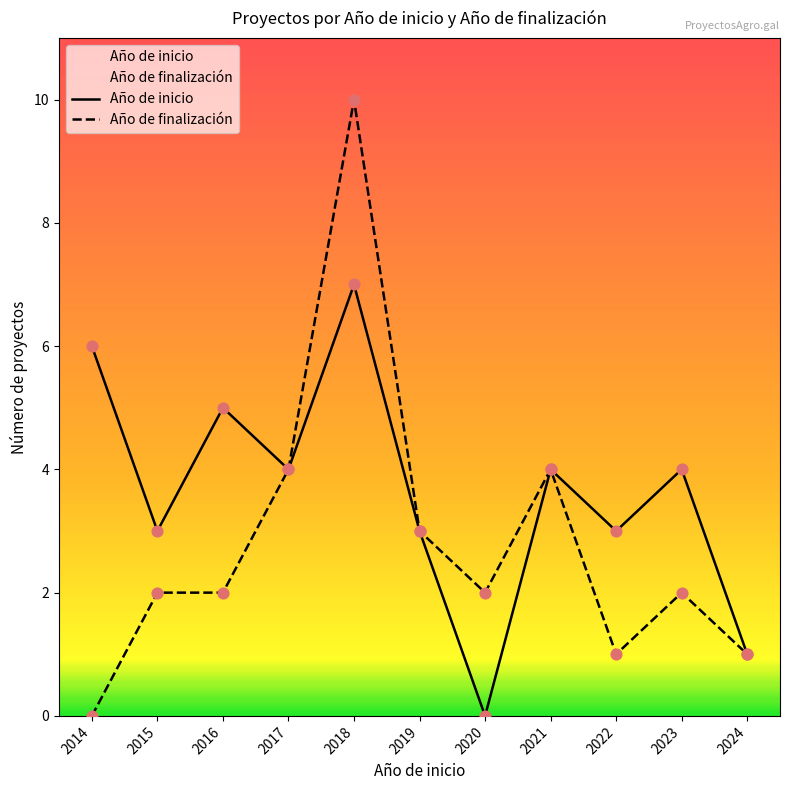

Which series has the largest Y range (max minus min)?

Año de finalización